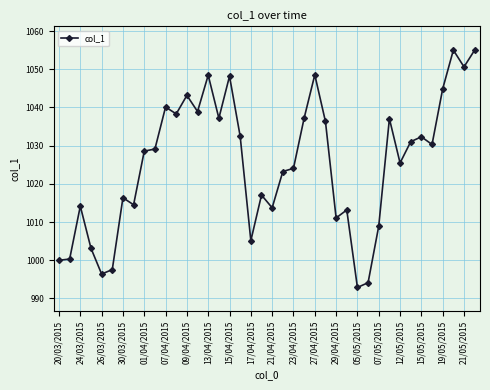

What is the difference between the second highest and minimum values?

62.1